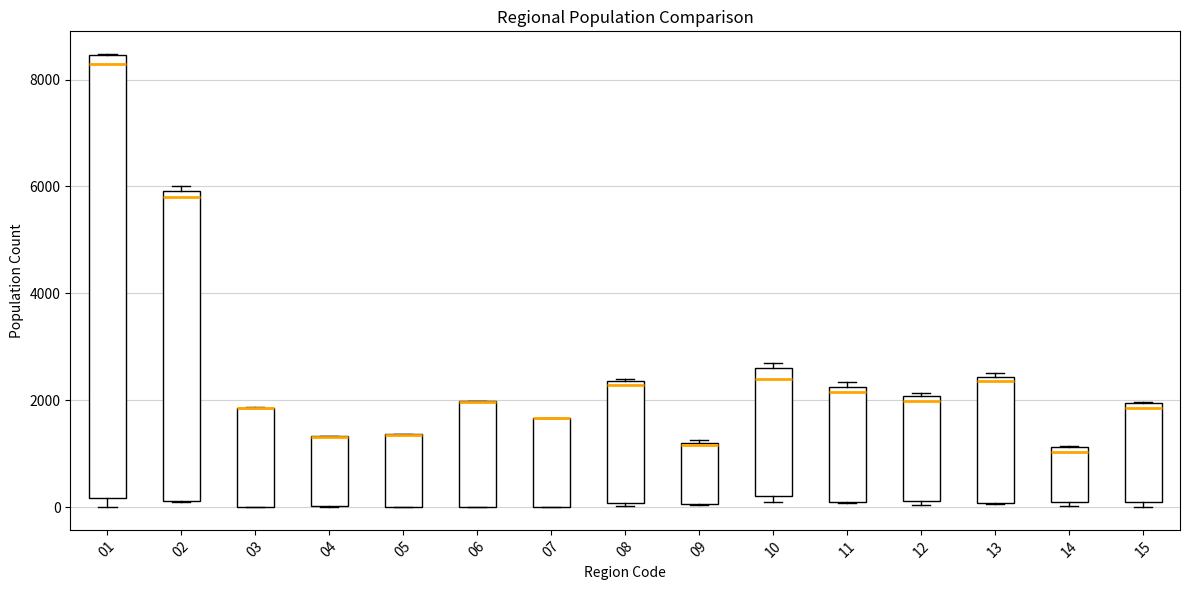

Comparing the boxes themselves (not the whiskers), which one is the tallest?

01